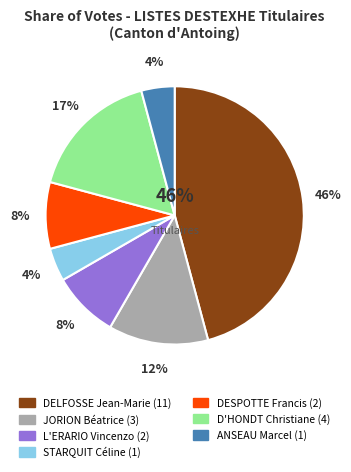

Which has a higher value, DELFOSSE Jean-Marie or JORION Béatrice?

DELFOSSE Jean-Marie